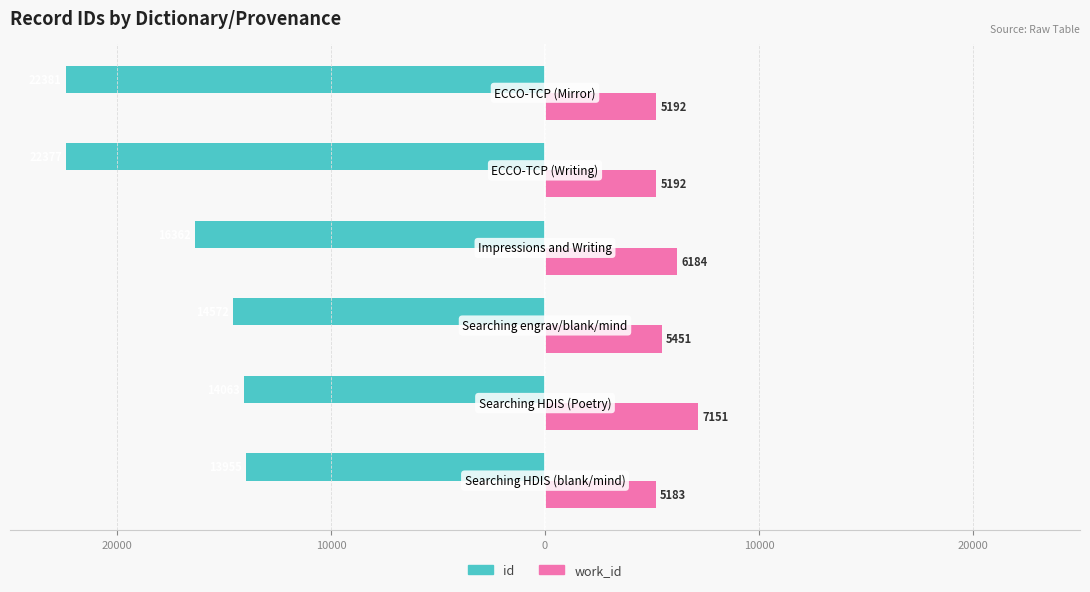

Rank the series by their average value, from highest to lowest.

work_id, id